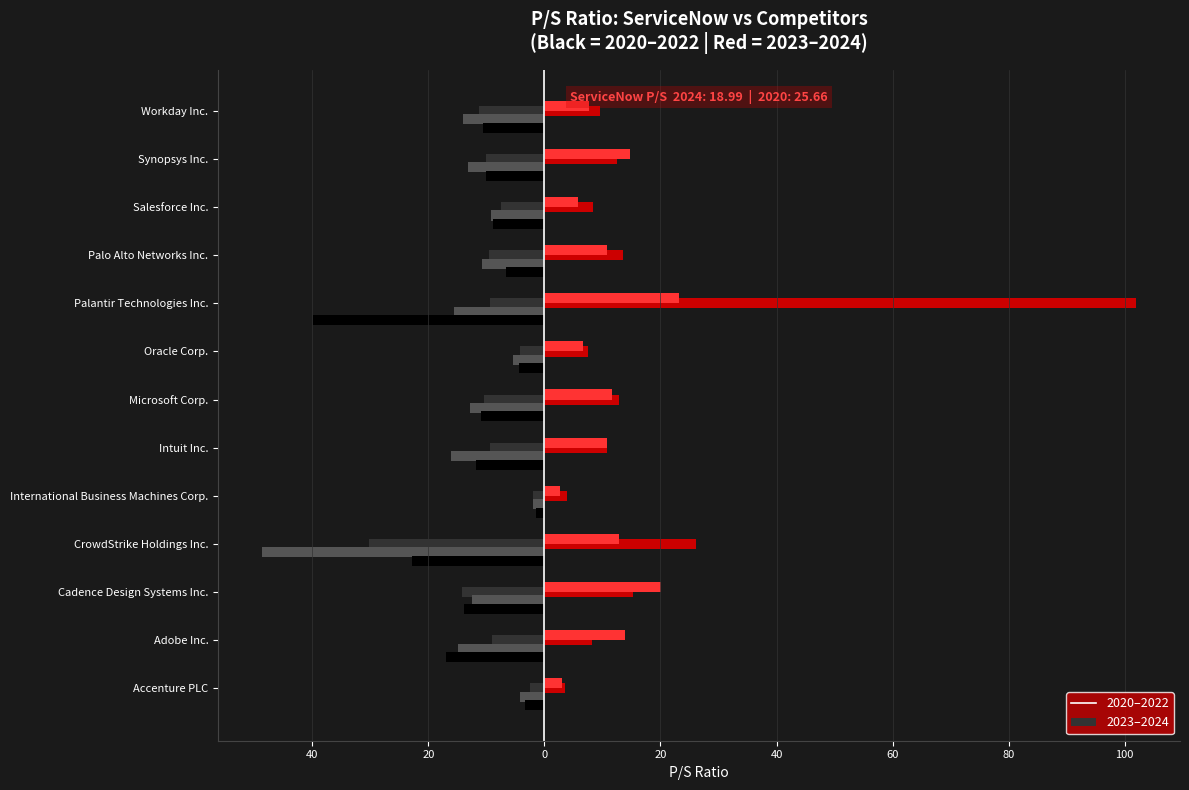

How many data points in 2020 are above -10?

5